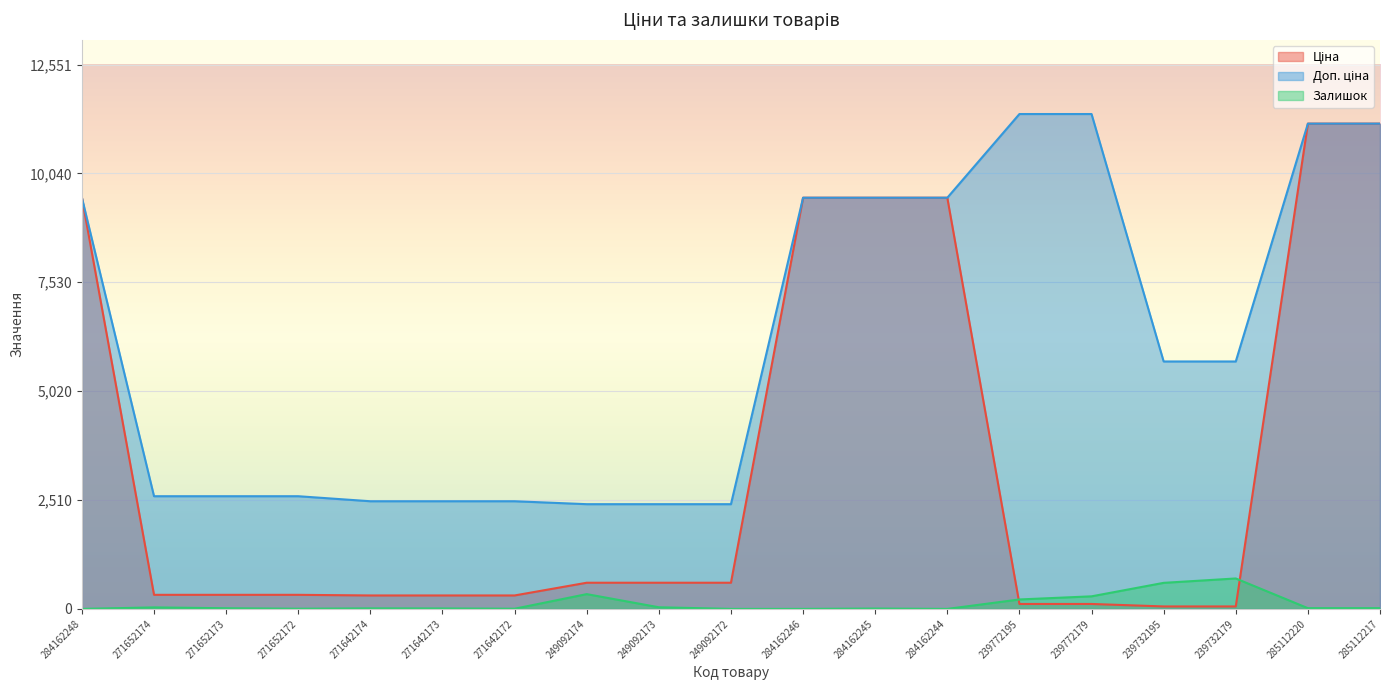

Rank the categories by Ціна value from highest to lowest.

285112220, 285112217, 284162248, 284162246, 284162245, 284162244, 249092174, 249092173, 249092172, 271652174, 271652173, 271652172, 271642174, 271642173, 271642172, 239772195, 239772179, 239732195, 239732179